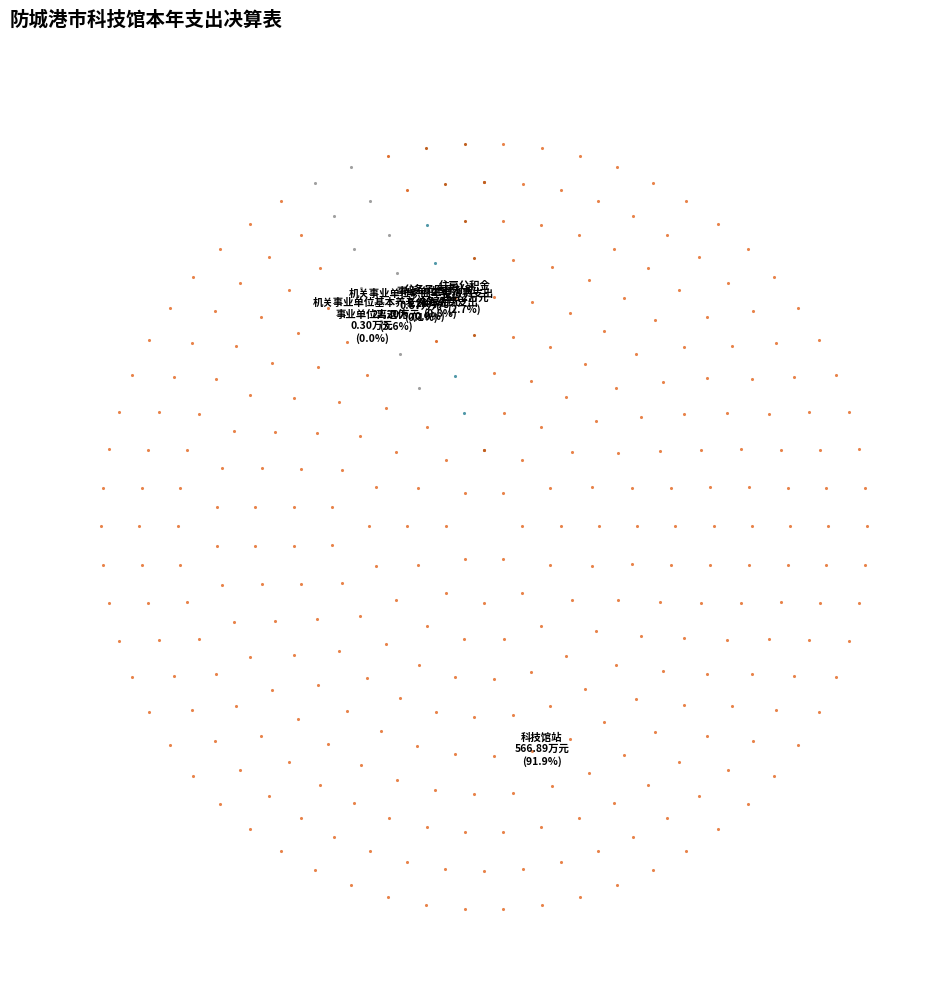

True or false: 机关事业单位基本养老保险缴费支出 accounts for 11% of the total.

False